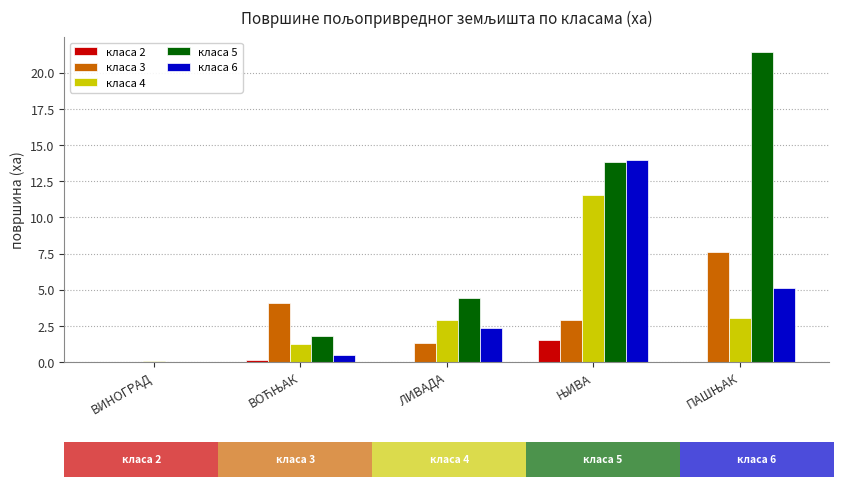

What is the minimum value for класа 4?

0.1